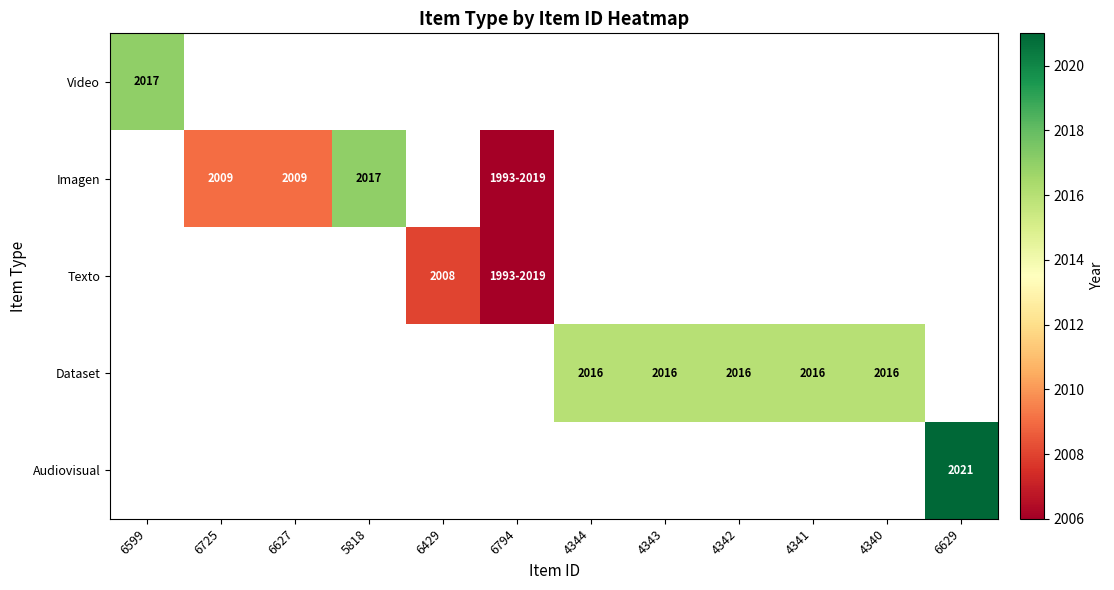

True or false: Audiovisual has a value of 2021 at 6629.

True